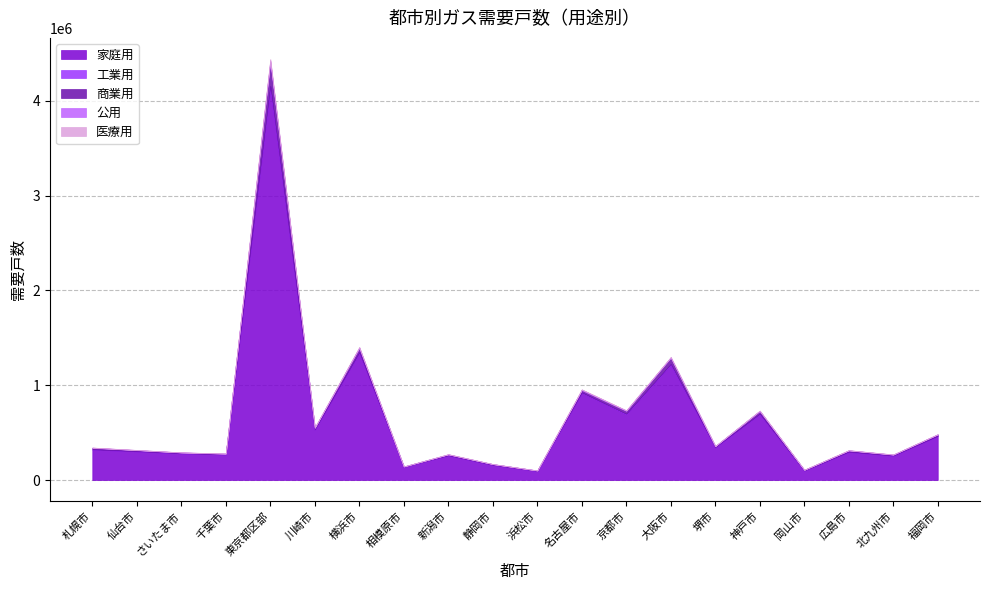

What are all the series names shown in the legend?

家庭用, 工業用, 商業用, 公用, 医療用